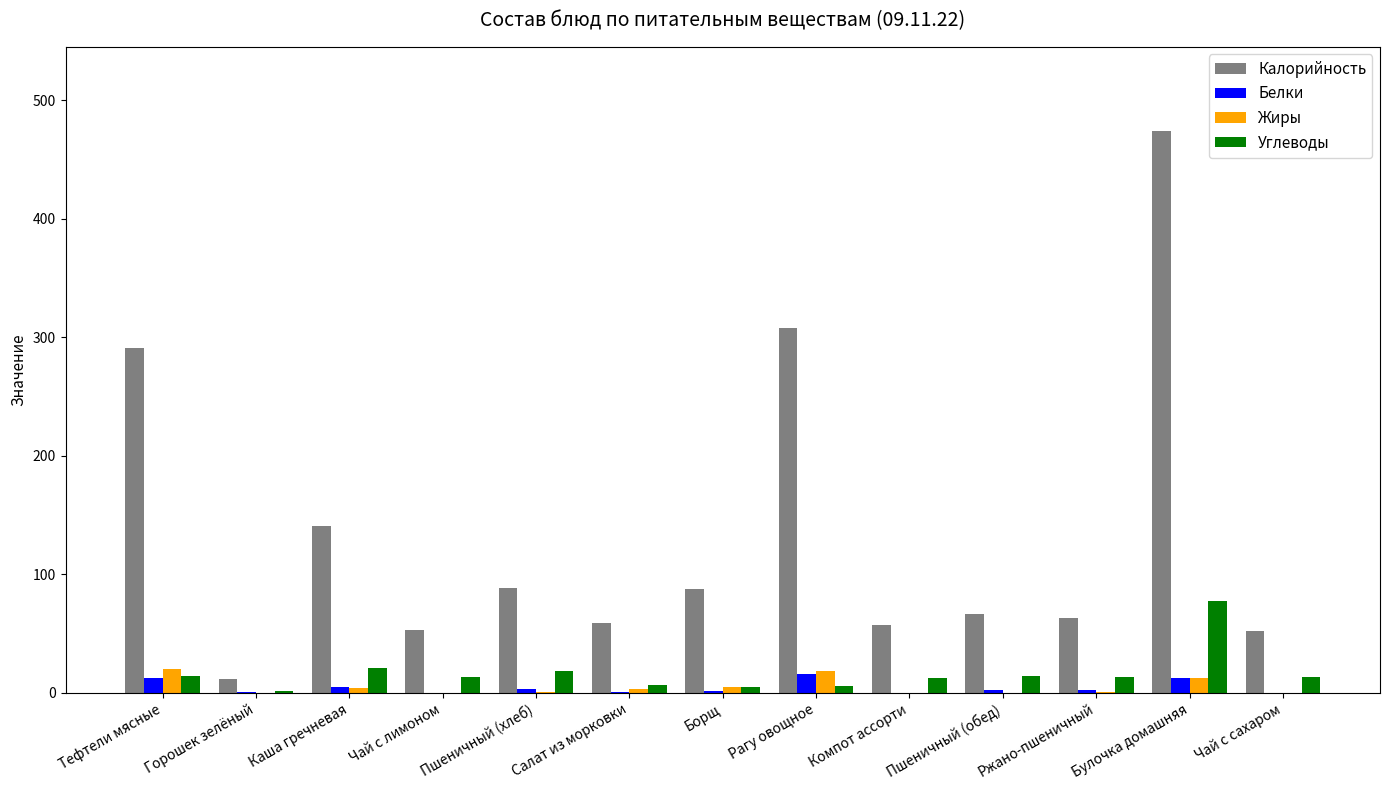

Which series has the largest range (max minus min)?

Калорийность